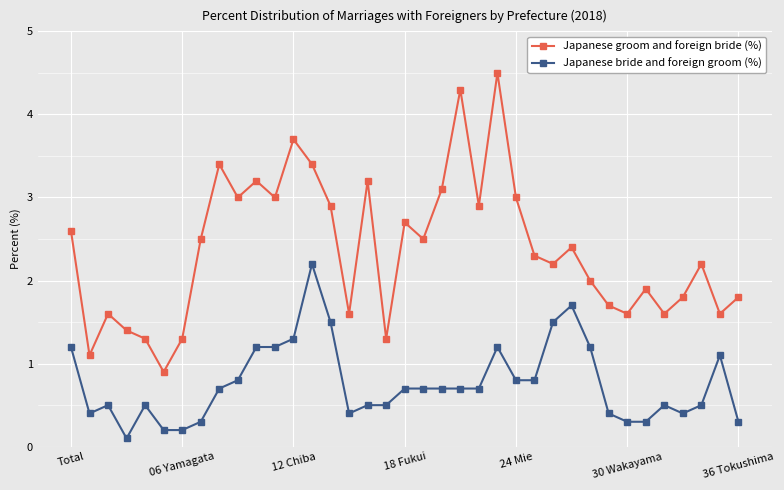

How many series are shown in this chart?

2